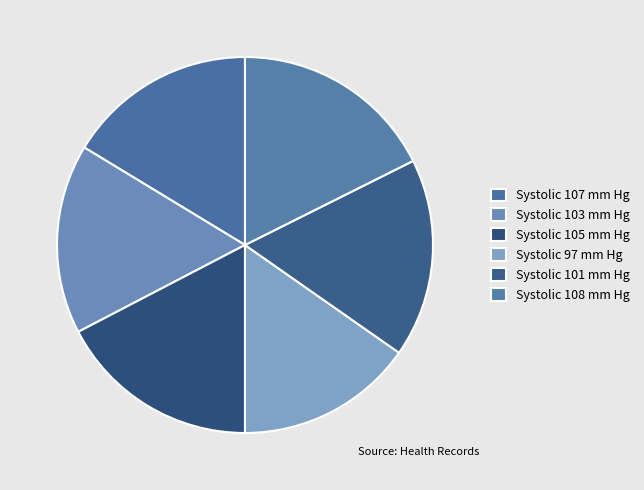

Count the number of slices in the pie.

6